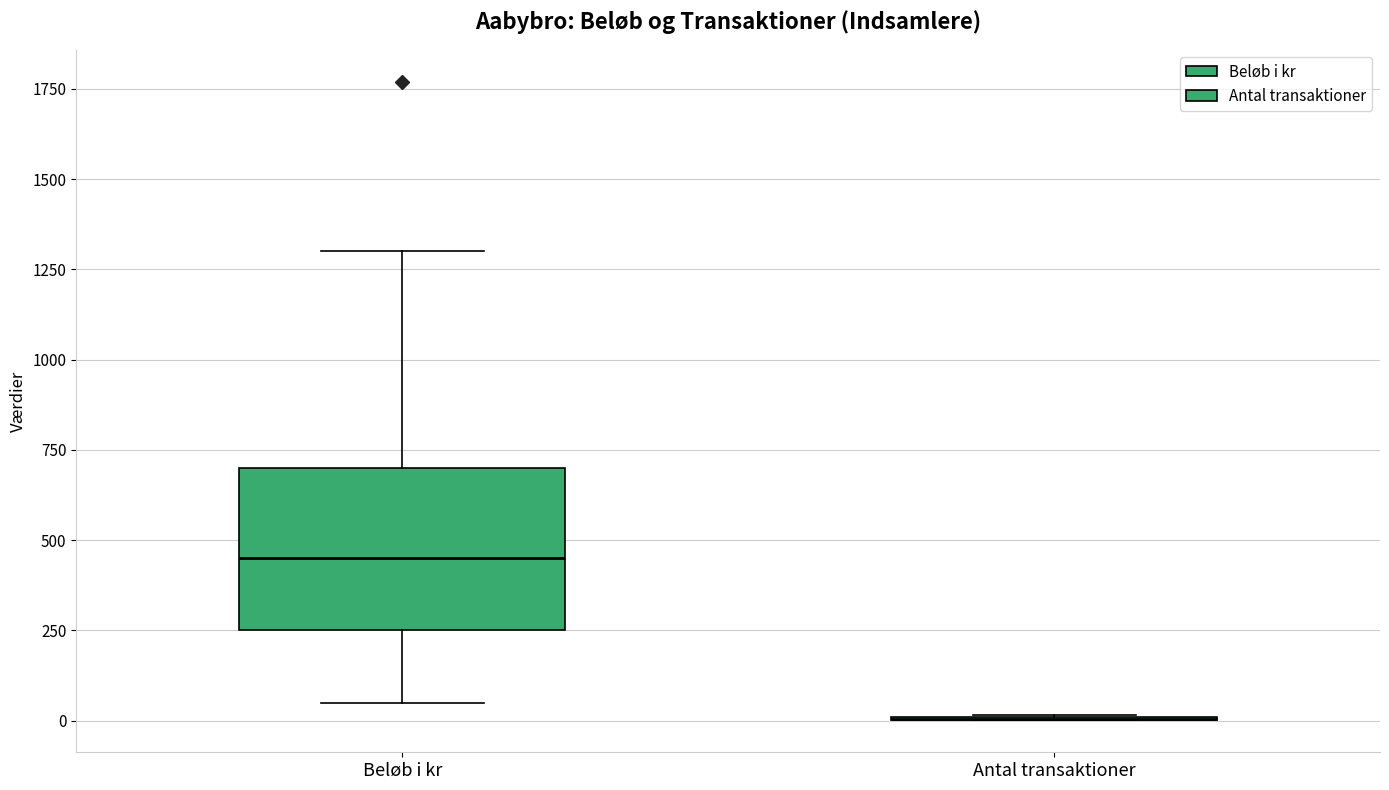

Comparing the boxes themselves (not the whiskers), which one is the tallest?

Beløb i kr